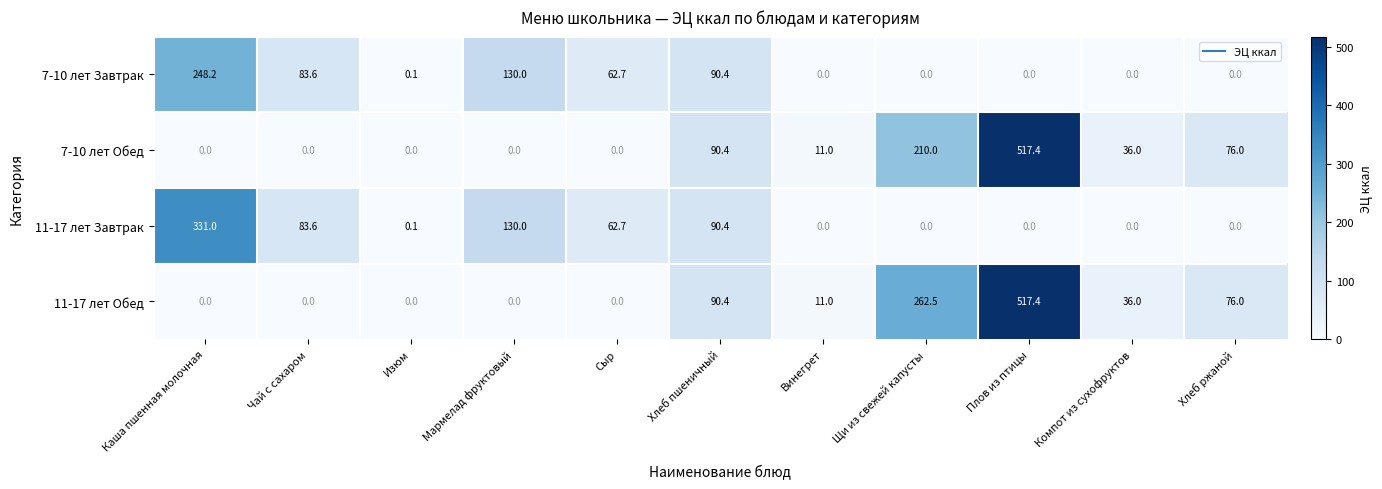

What is the difference between the 11-17 лет Завтрак values at Хлеб пшеничный and Щи из свежей капусты?

90.4